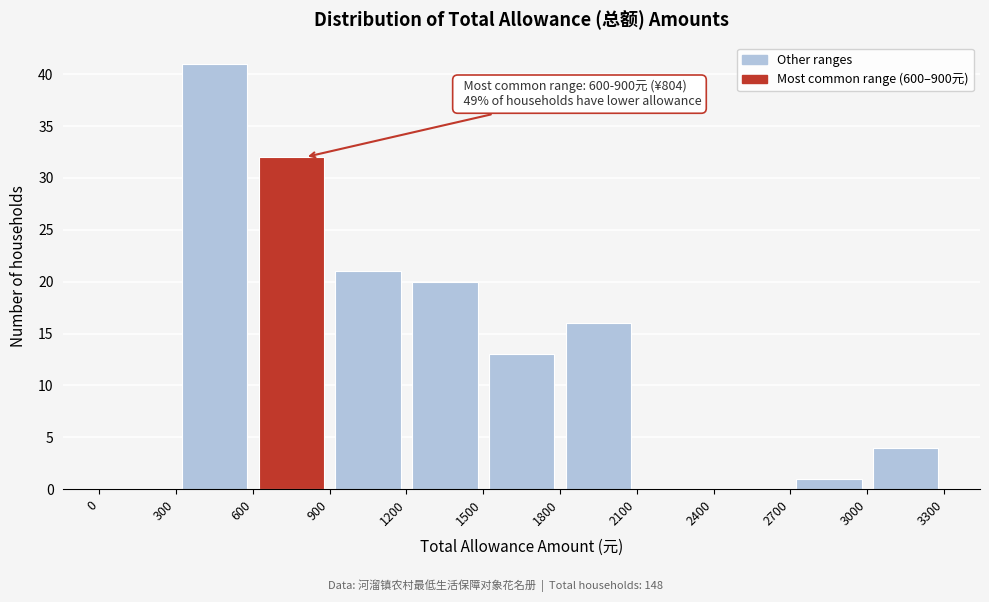

Which range on the x-axis has the tallest bar?

300 to 600